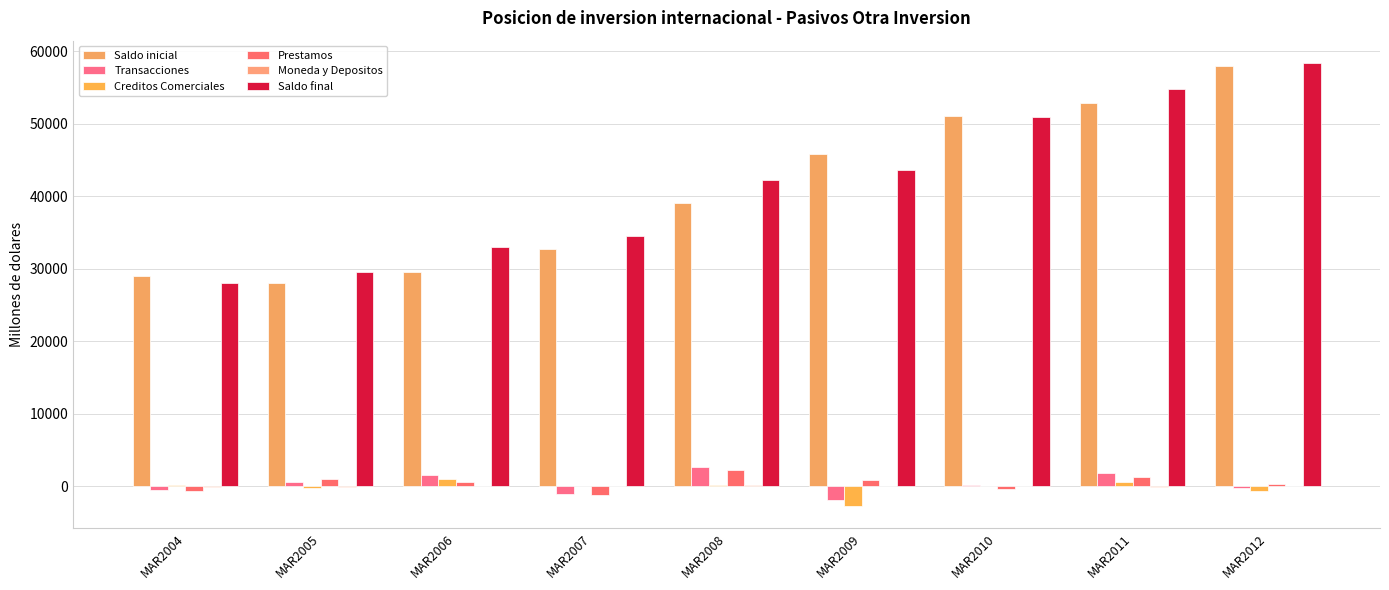

What is the difference between the maximum and minimum values in the Saldo inicial series?

30019.3